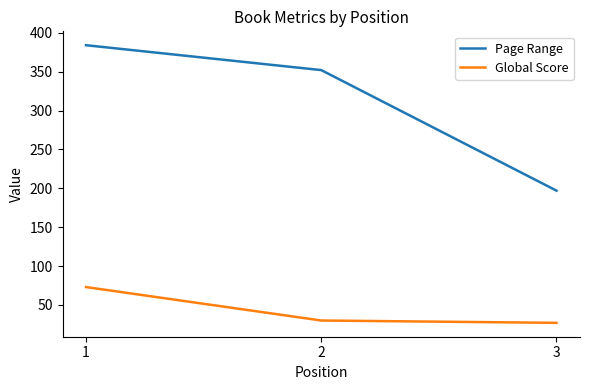

At how many categories does at least one series exceed 59?

3